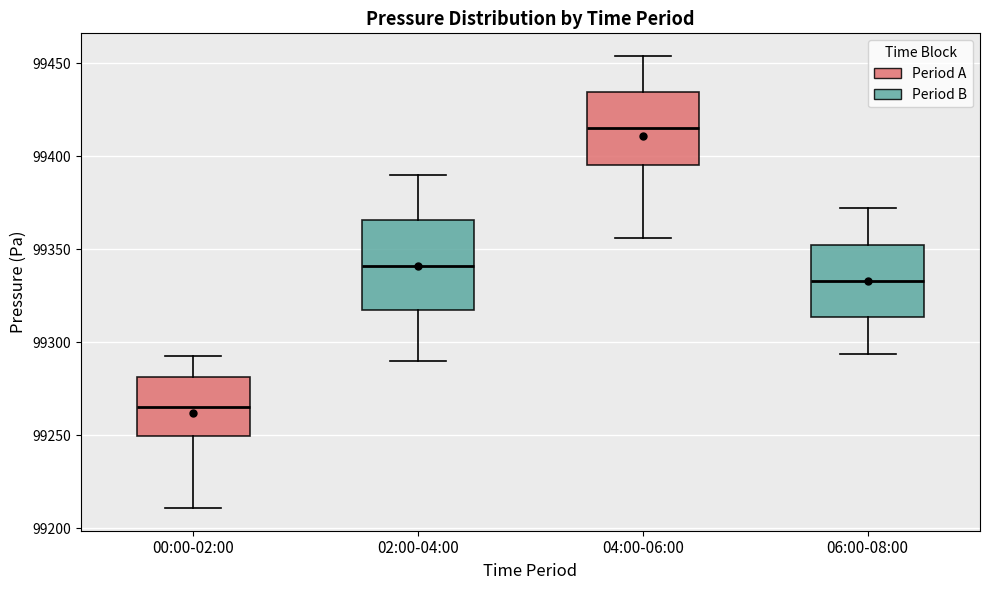

Reading left to right, transcribe this box plot: for each box, give where its median line is, the range the box spans, and where its two whiskers end, as read against the y-axis. The values are not printed on the chart, so give them approximately, as read against the axis.

00:00-02:00: median 99265, box 99250 to 99280, whiskers 99210 to 99295
02:00-04:00: median 99340, box 99315 to 99365, whiskers 99290 to 99390
04:00-06:00: median 99415, box 99395 to 99435, whiskers 99355 to 99455
06:00-08:00: median 99335, box 99315 to 99355, whiskers 99295 to 99370